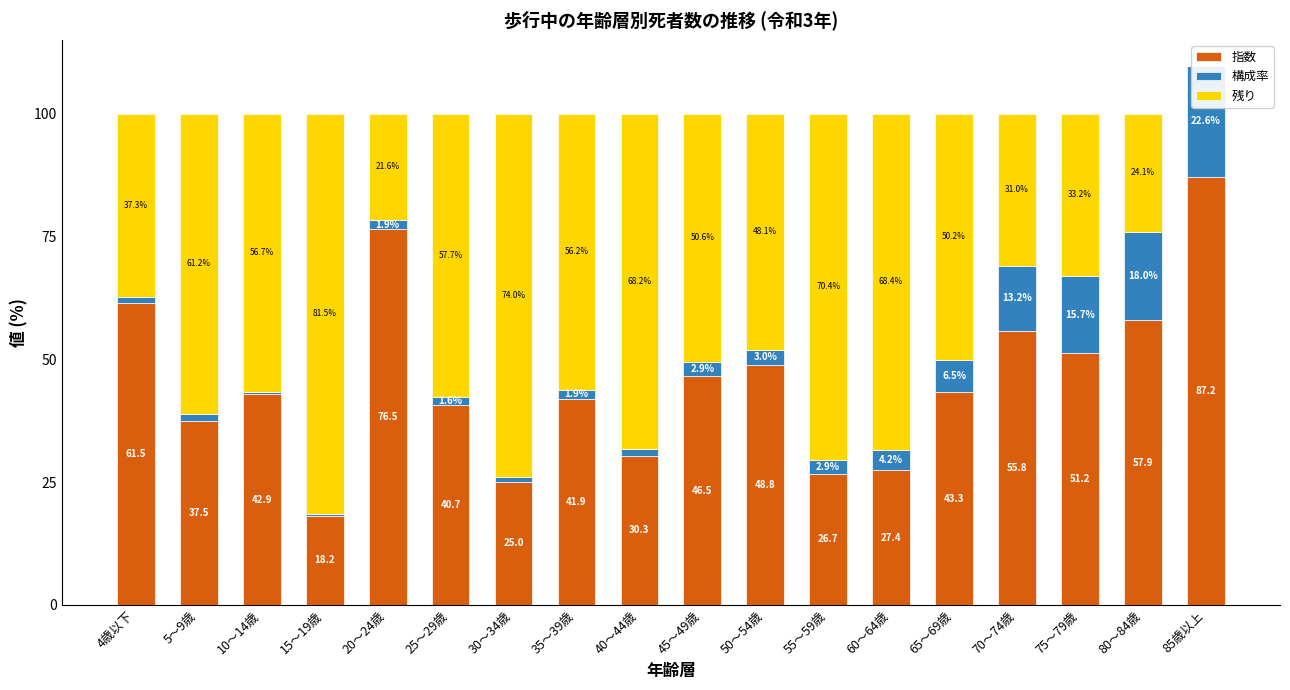

Which series has the widest spread of values?

残り